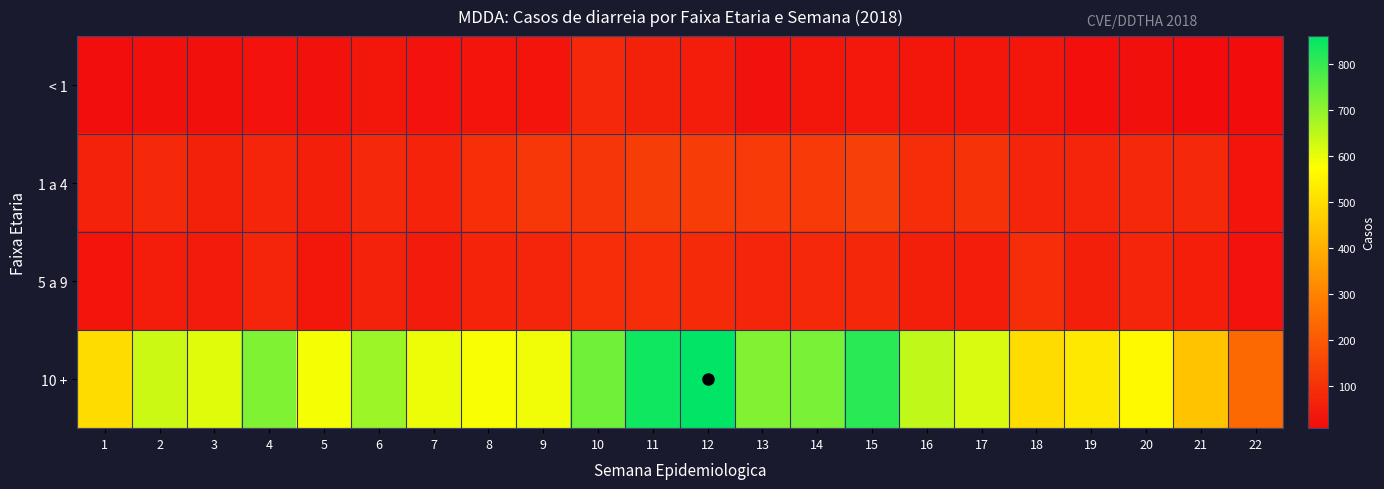

At how many categories does at least one series exceed 248?

21